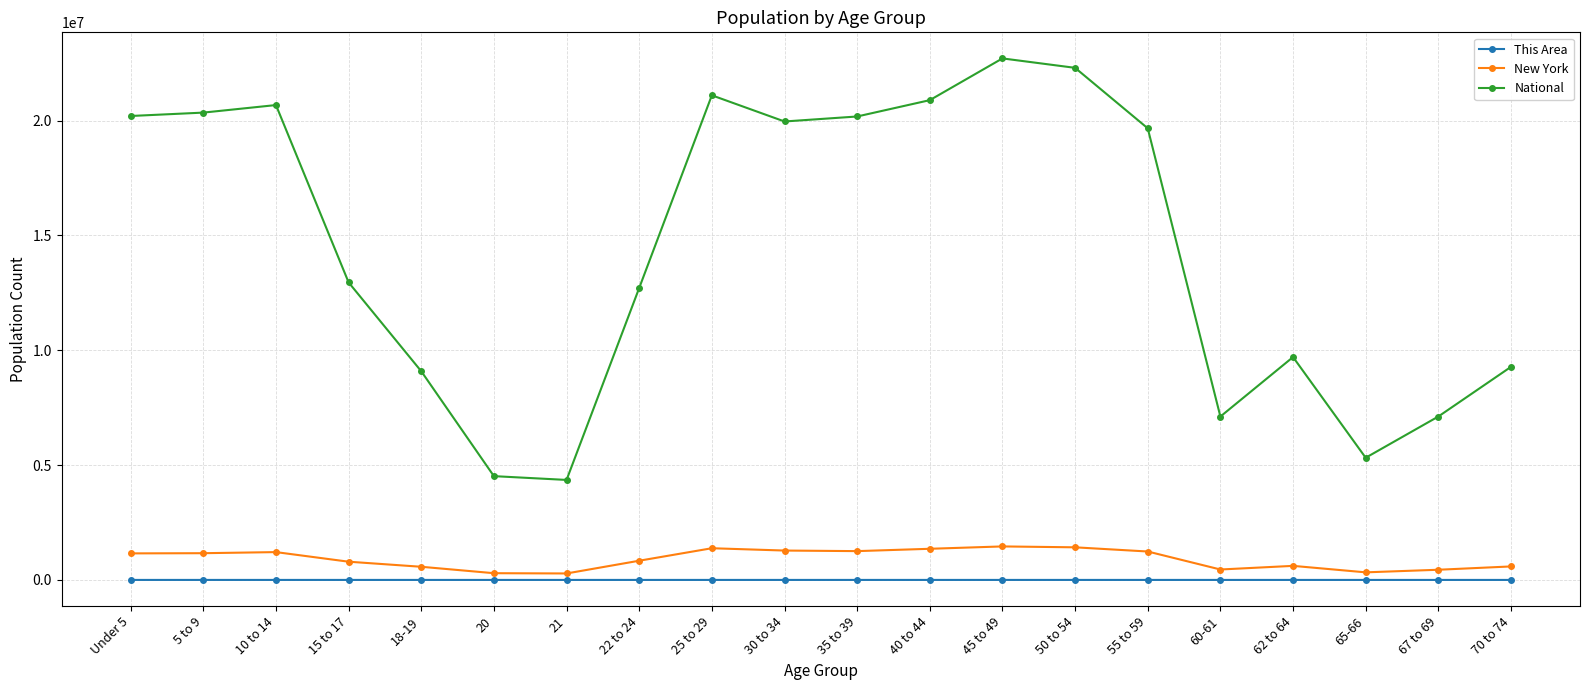

Which series has the largest total across all categories?

National